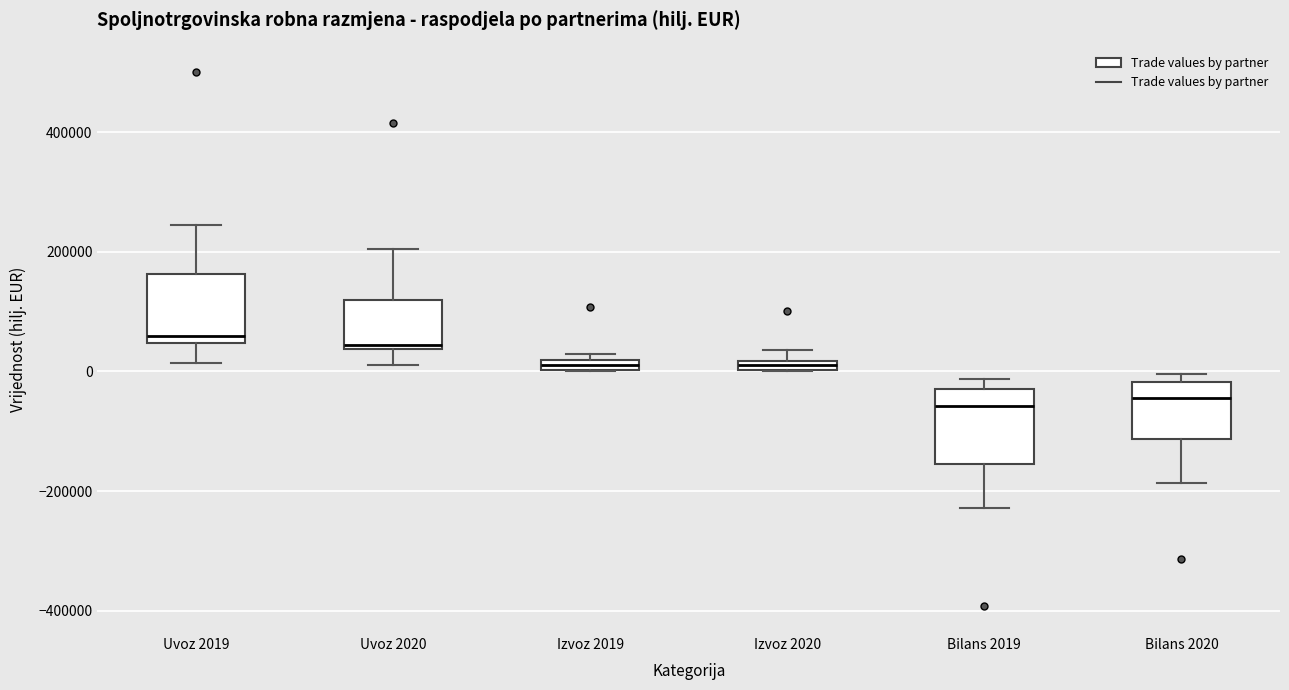

Where is the upper edge of the box for Izvoz 2020 on the y-axis? The values are not printed on the chart, so give them approximately, as read against the axis.

20000